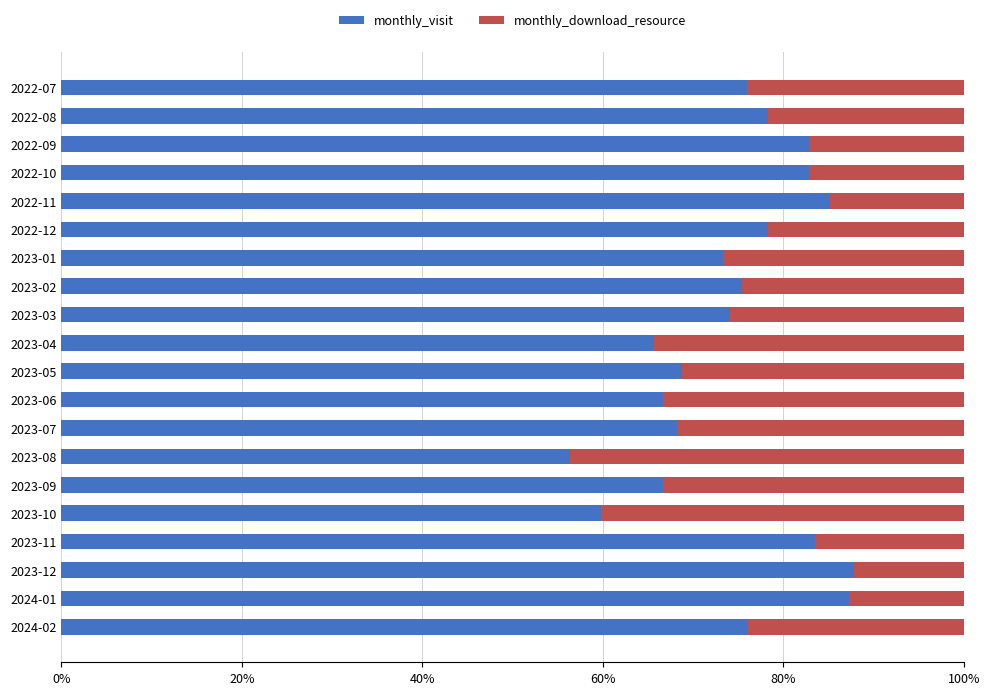

What is the difference between the second highest and second lowest values in the monthly_visit series?

27.4